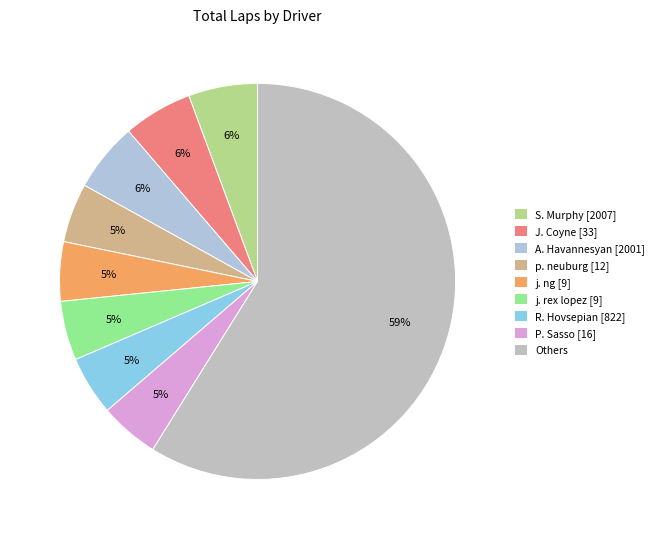

How many slices are in this pie chart?

9